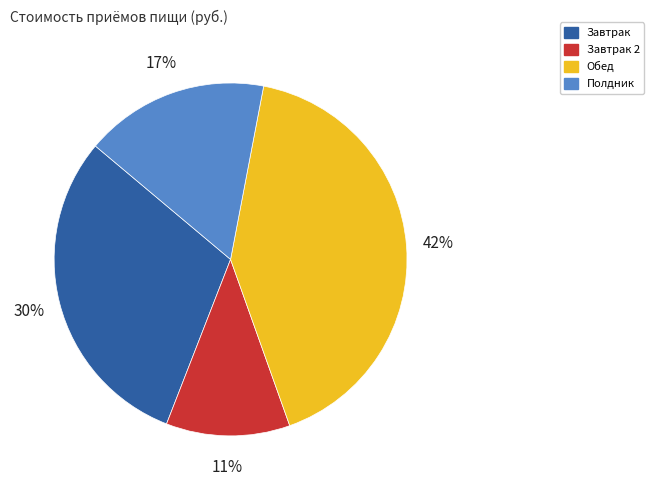

Is there any slice that represents more than half of the pie?

No